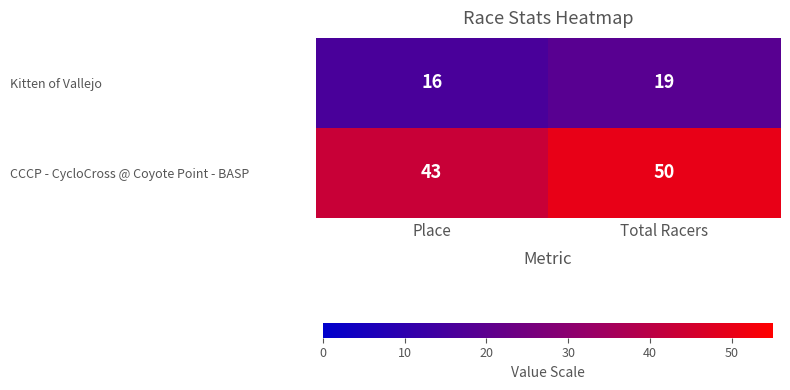

What is the total value across all series at Total Racers?

69